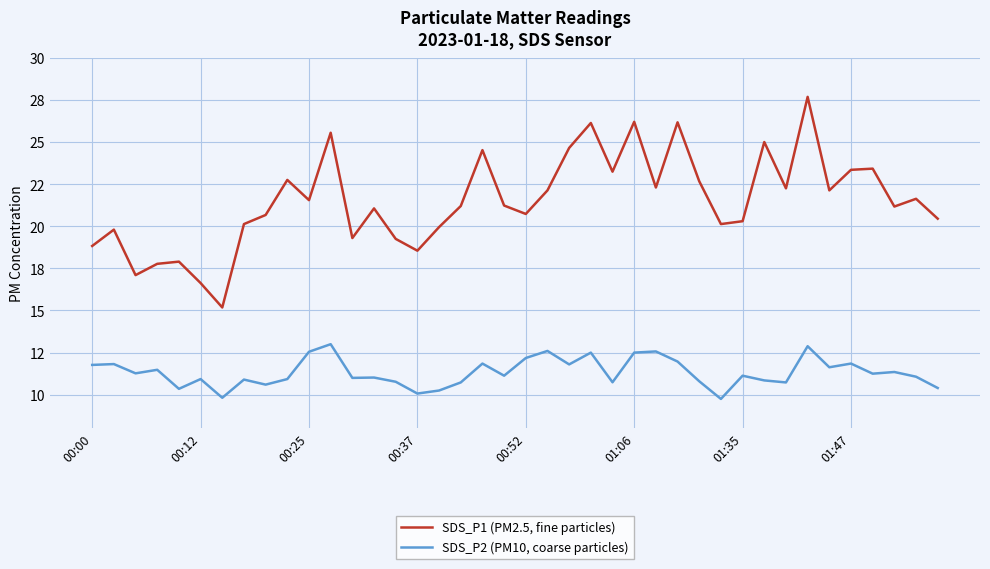

What is the difference between the maximum and minimum values in the SDS_P1 (PM2.5, fine particles) series?

12.5